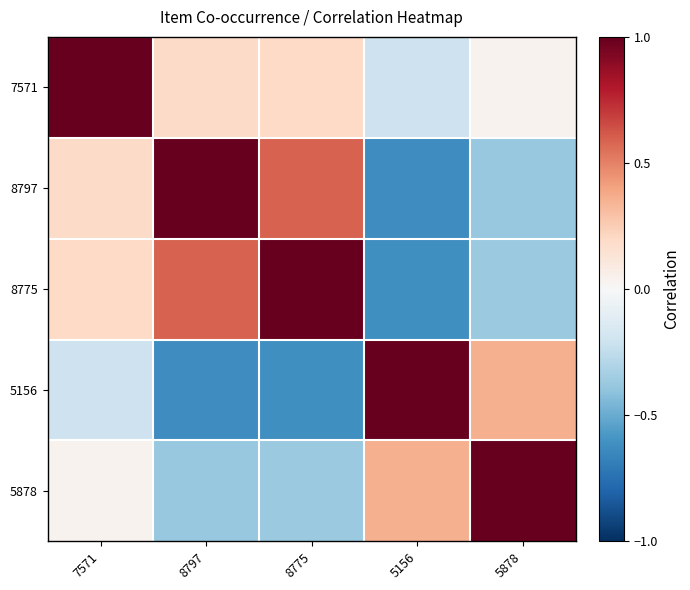

Which series has the largest total across all categories?

7571